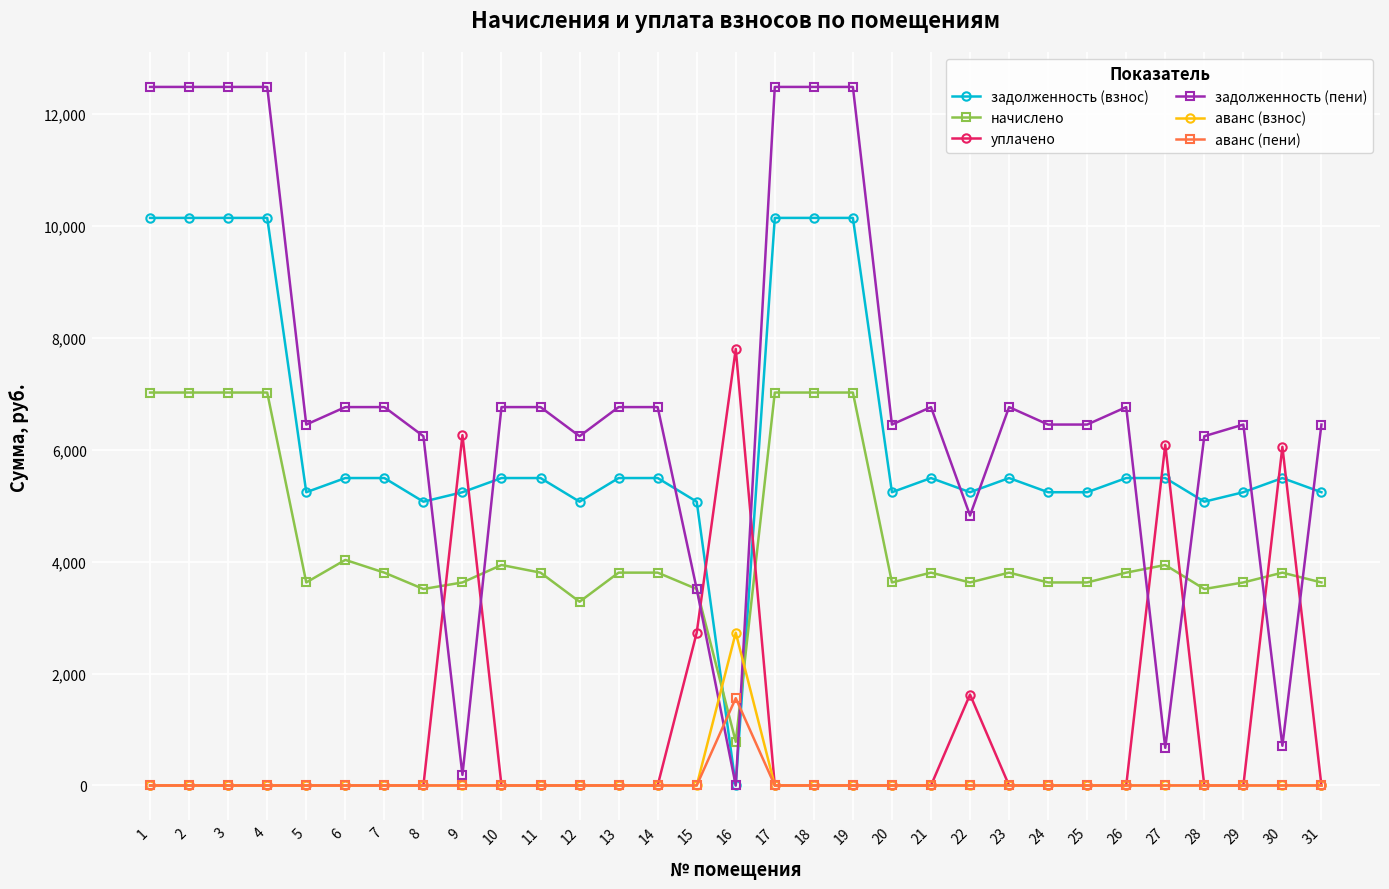

Is it true that задолженность (взнос) equals 9126.6 at 23?

False